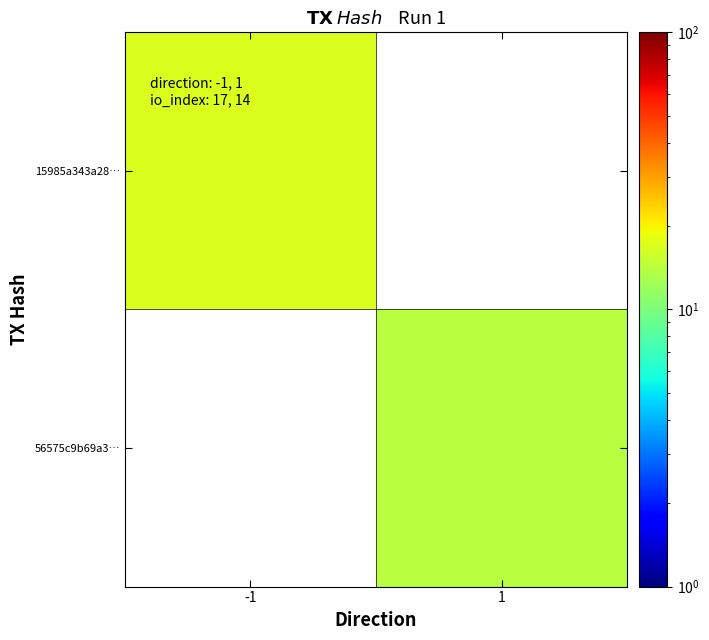

Is the value of 15985a343a28… at 1 greater than the value of 56575c9b69a3… at 1?

No